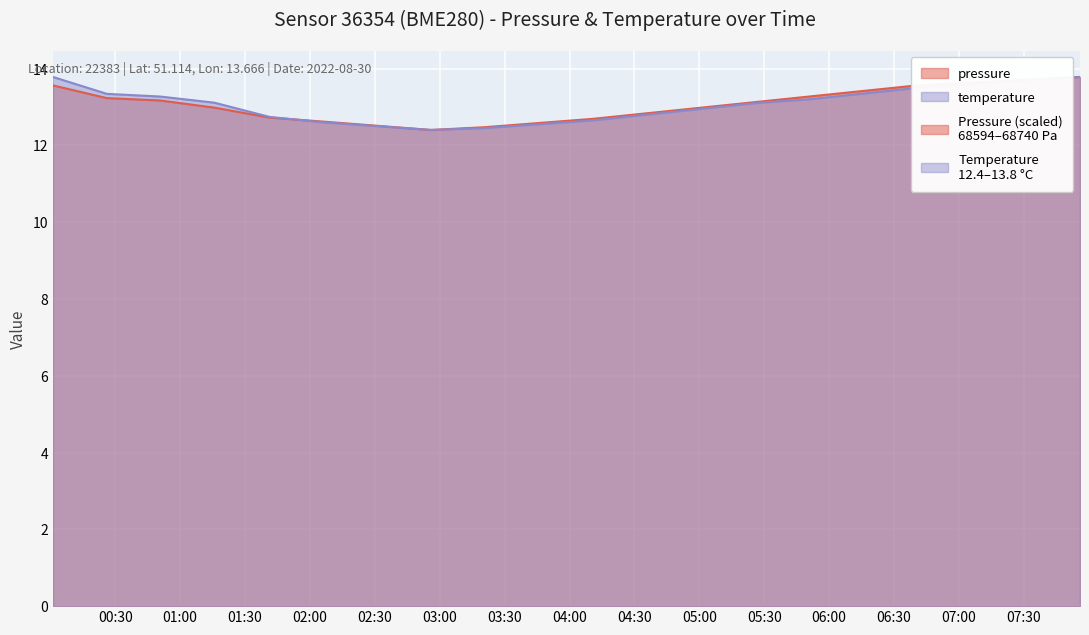

True or false: temperature has more than 2 interior local peaks.

False